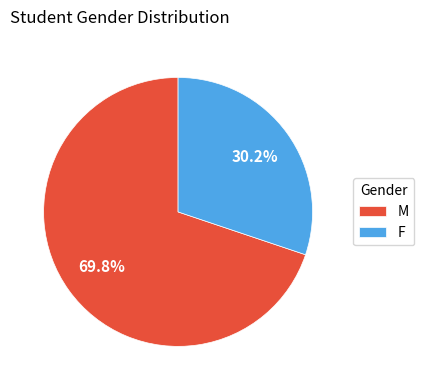

How many segments does this pie chart have?

2